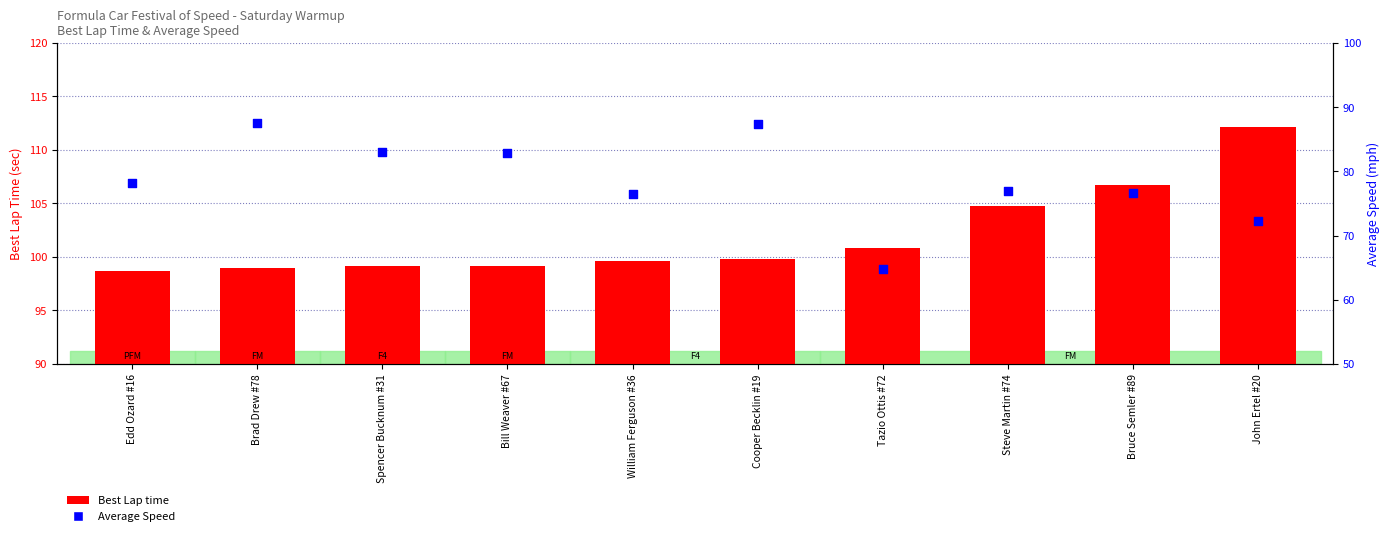

Which series reaches the maximum Y coordinate?

Best Lap time